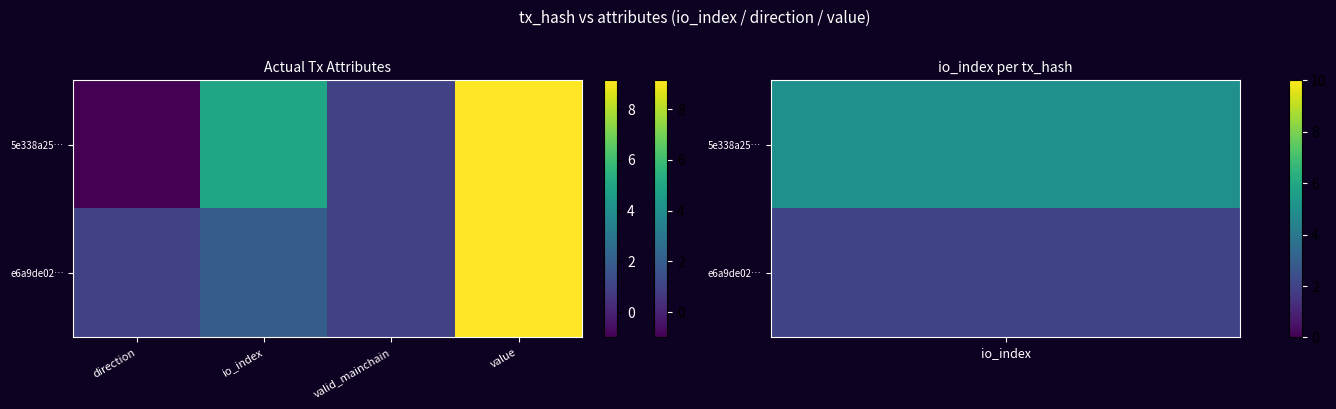

Reading left to right, extract all data points from this chart.

5e338a25…: direction=-1.0	io_index=5.0	valid_mainchain=1.0	value=9.1
e6a9de02…: direction=1.0	io_index=2.0	valid_mainchain=1.0	value=9.1